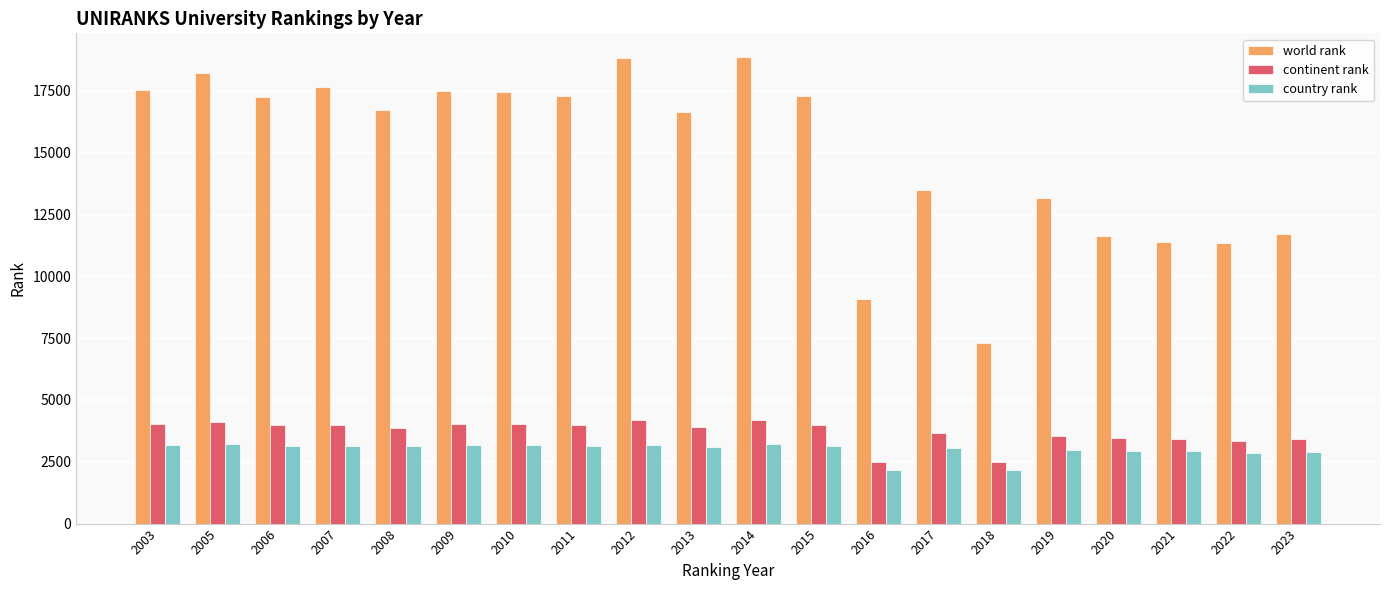

What is the lowest value of the world rank series?

7292